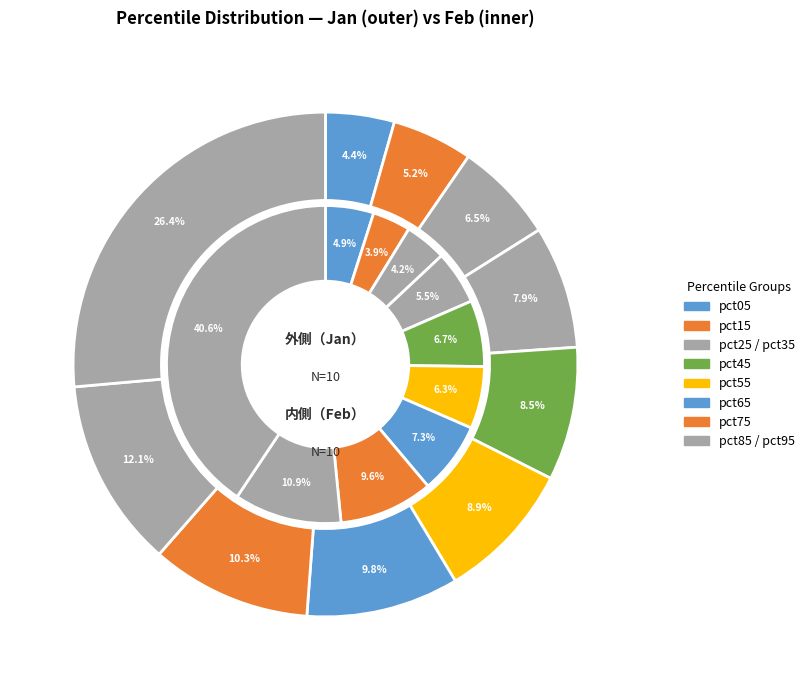

What is the total percentage of values_jan and 9?

30.8%